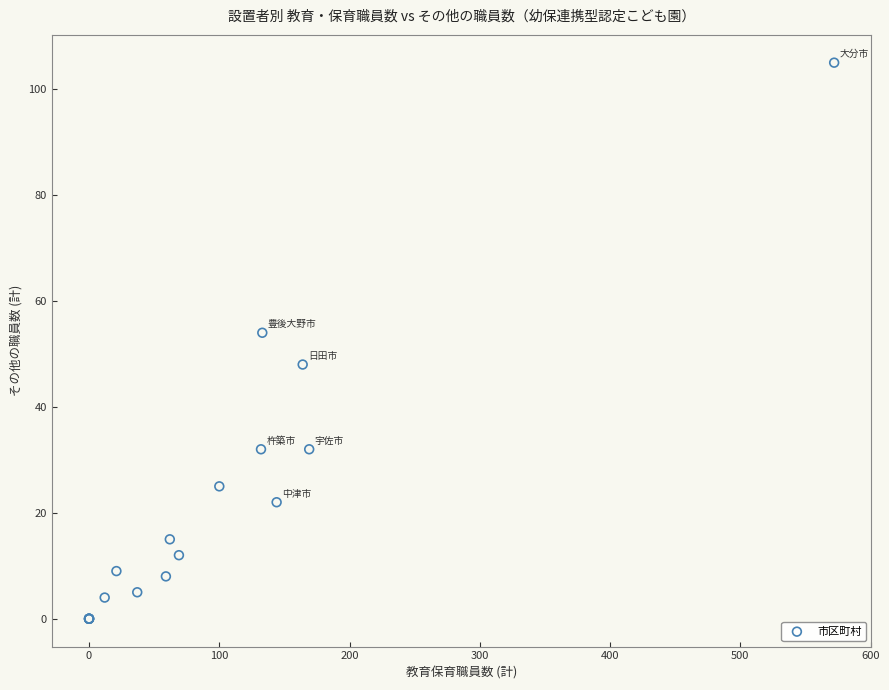

What Y value in the scatter plot is closest to 52?

54